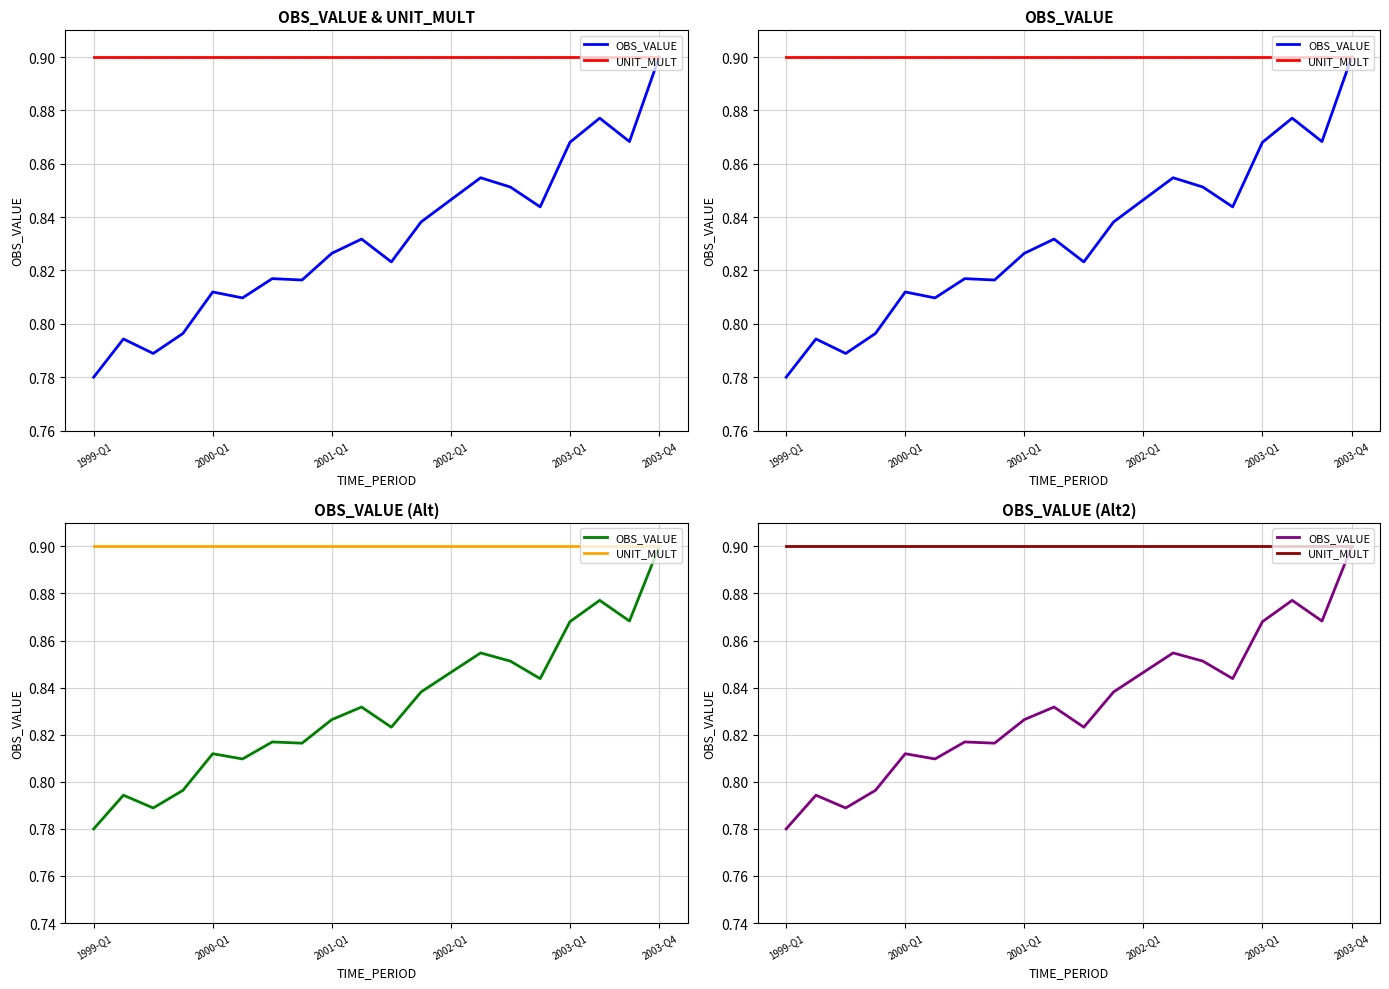

Count the number of data series in this chart.

2